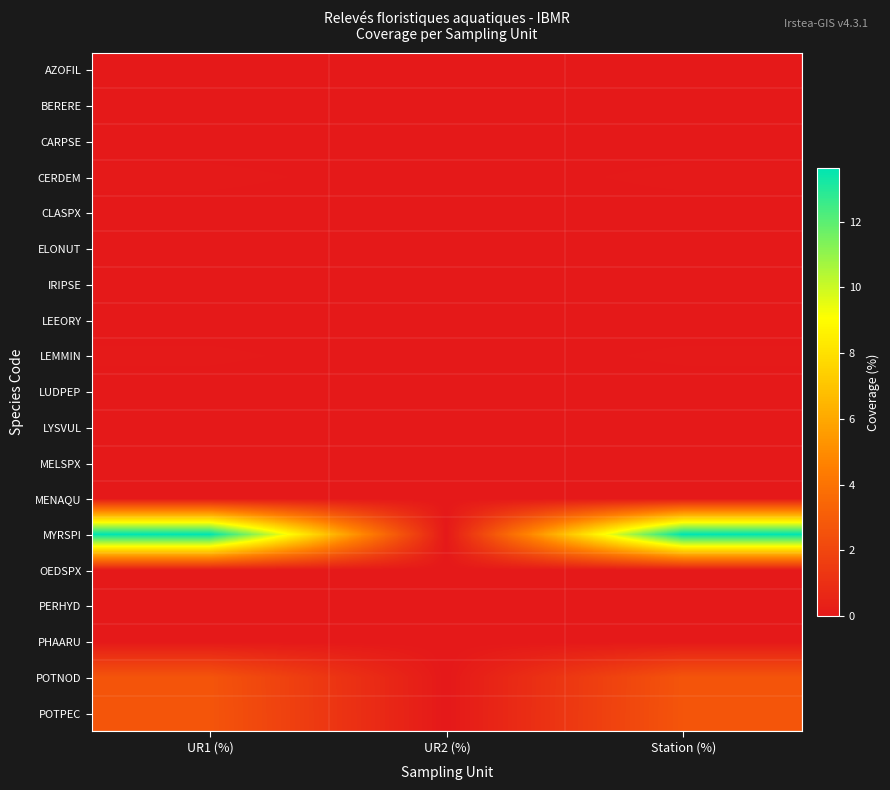

Reading right to left, what are all the values shown in this chart?

AZOFIL: Station (%)=0.0	UR2 (%)=0.0	UR1 (%)=0.0
BERERE: Station (%)=0.0	UR2 (%)=0.0	UR1 (%)=0.0
CARPSE: Station (%)=0.0	UR2 (%)=0.0	UR1 (%)=0.0
CERDEM: Station (%)=0.1	UR2 (%)=0.0	UR1 (%)=0.1
CLASPX: Station (%)=0.0	UR2 (%)=0.0	UR1 (%)=0.0
ELONUT: Station (%)=0.1	UR2 (%)=0.0	UR1 (%)=0.1
IRIPSE: Station (%)=0.0	UR2 (%)=0.0	UR1 (%)=0.0
LEEORY: Station (%)=0.0	UR2 (%)=0.0	UR1 (%)=0.0
LEMMIN: Station (%)=0.1	UR2 (%)=0.0	UR1 (%)=0.1
LUDPEP: Station (%)=0.0	UR2 (%)=0.0	UR1 (%)=0.0
LYSVUL: Station (%)=0.0	UR2 (%)=0.0	UR1 (%)=0.0
MELSPX: Station (%)=0.0	UR2 (%)=0.0	UR1 (%)=0.0
MENAQU: Station (%)=0.0	UR2 (%)=0.0	UR1 (%)=0.0
MYRSPI: Station (%)=13.6	UR2 (%)=0.0	UR1 (%)=13.6
OEDSPX: Station (%)=0.0	UR2 (%)=0.0	UR1 (%)=0.0
PERHYD: Station (%)=0.0	UR2 (%)=0.0	UR1 (%)=0.0
PHAARU: Station (%)=0.0	UR2 (%)=0.0	UR1 (%)=0.0
POTNOD: Station (%)=2.6	UR2 (%)=0.0	UR1 (%)=2.6
POTPEC: Station (%)=2.7	UR2 (%)=0.0	UR1 (%)=2.7